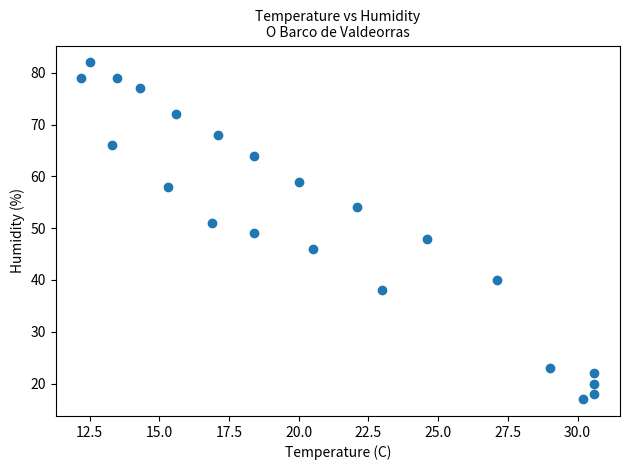

What is the range of Y values (max minus min)?

65